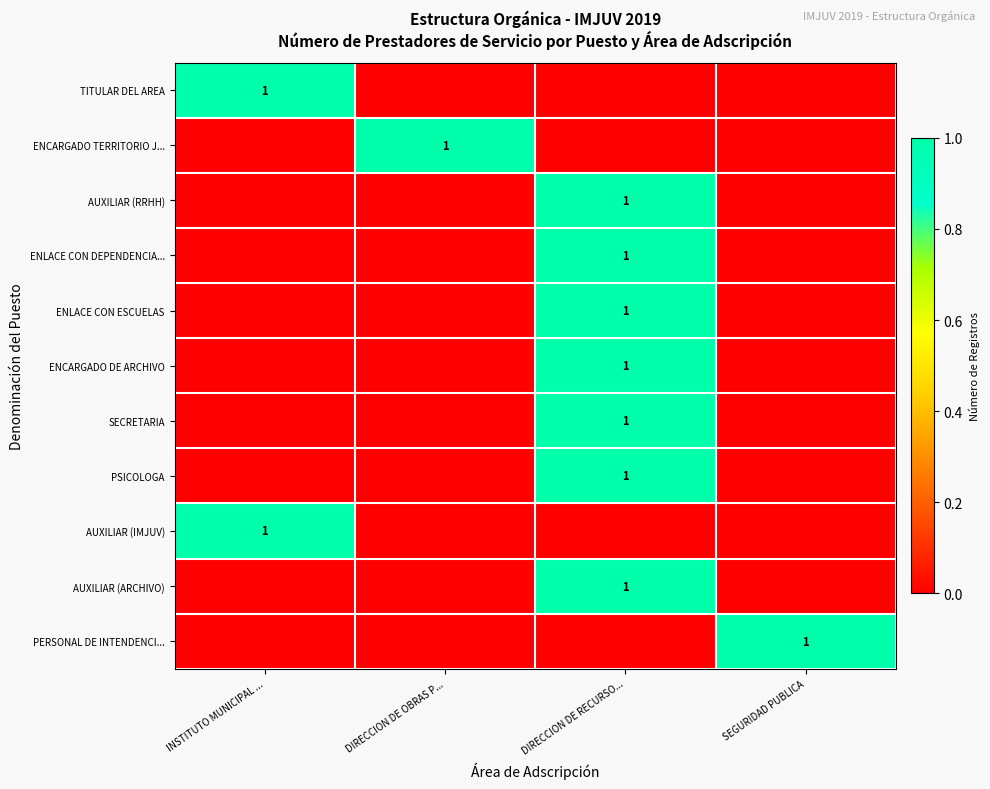

True or false: ENCARGADO DE ARCHIVO has a value of 0 at DIRECCION DE RECURSO....

False